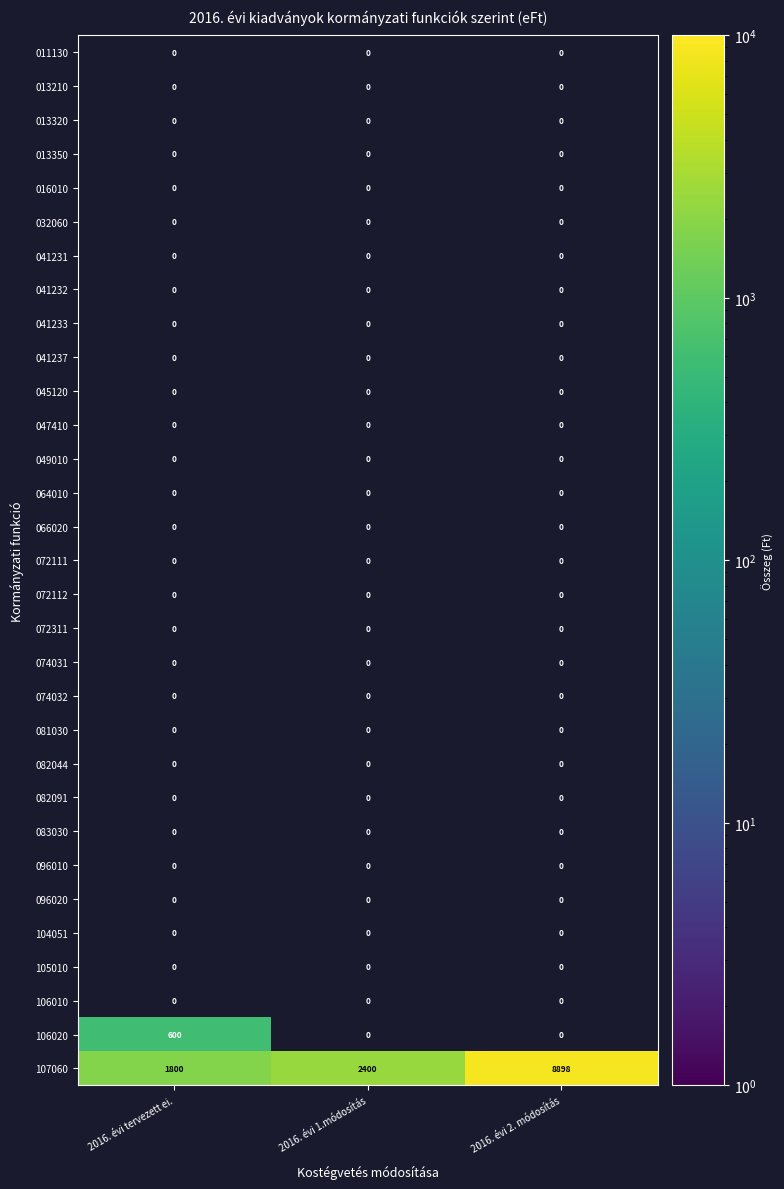

Count the number of data series in this chart.

31